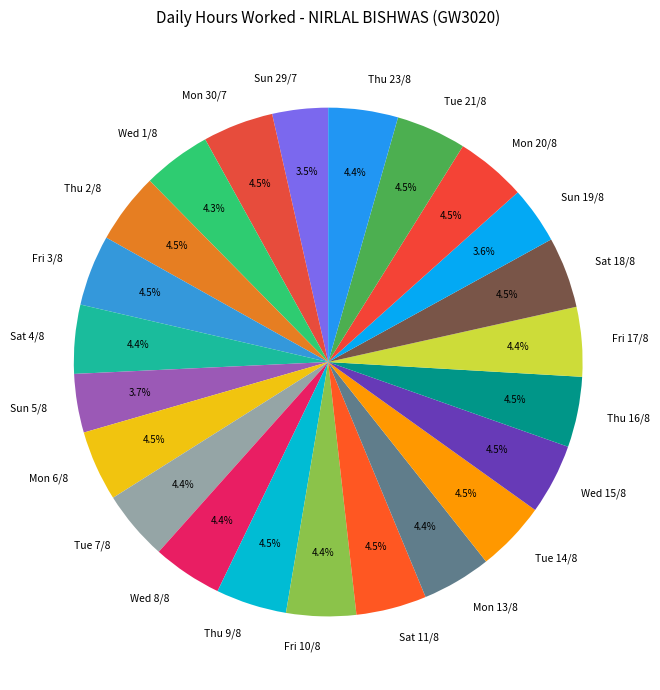

Combined, do Tue 7/8 and Sat 18/8 account for over 50%?

No